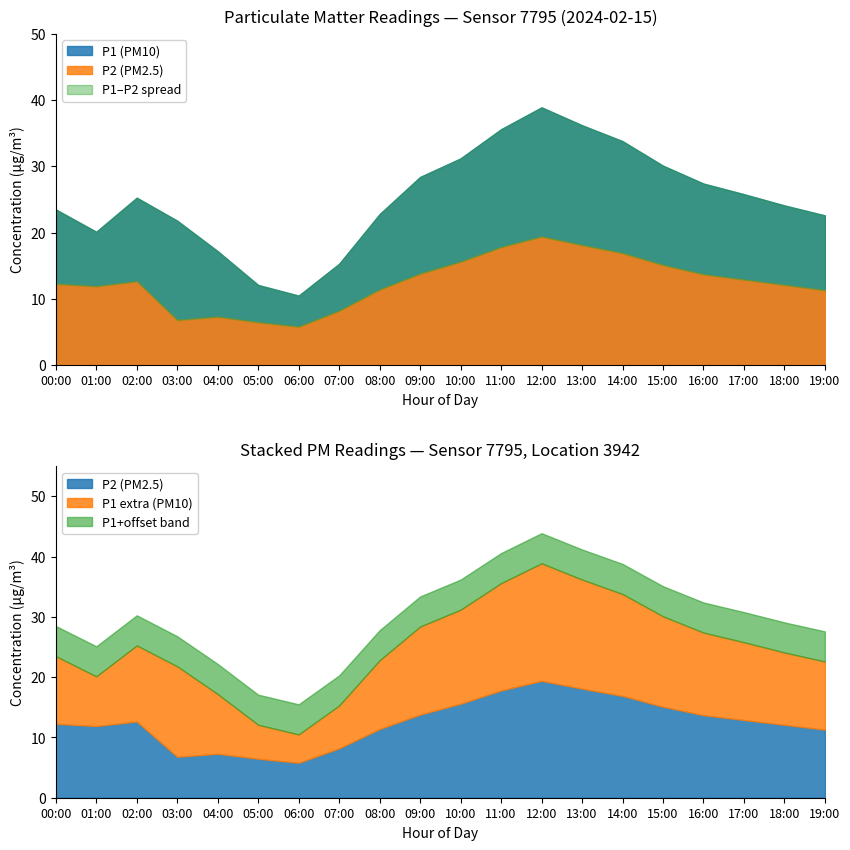

Reading left to right, what are all the values shown in this chart?

P1: 23.5	20.1	25.3	21.8	17.2	12.1	10.5	15.3	22.8	28.4	31.2	35.6	38.9	36.2	33.8	30.1	27.4	25.8	24.1	22.6
P2: 12.3	11.9	12.7	6.8	7.3	6.5	5.8	8.2	11.4	13.8	15.6	17.8	19.4	18.1	16.9	15.1	13.7	12.9	12.1	11.3